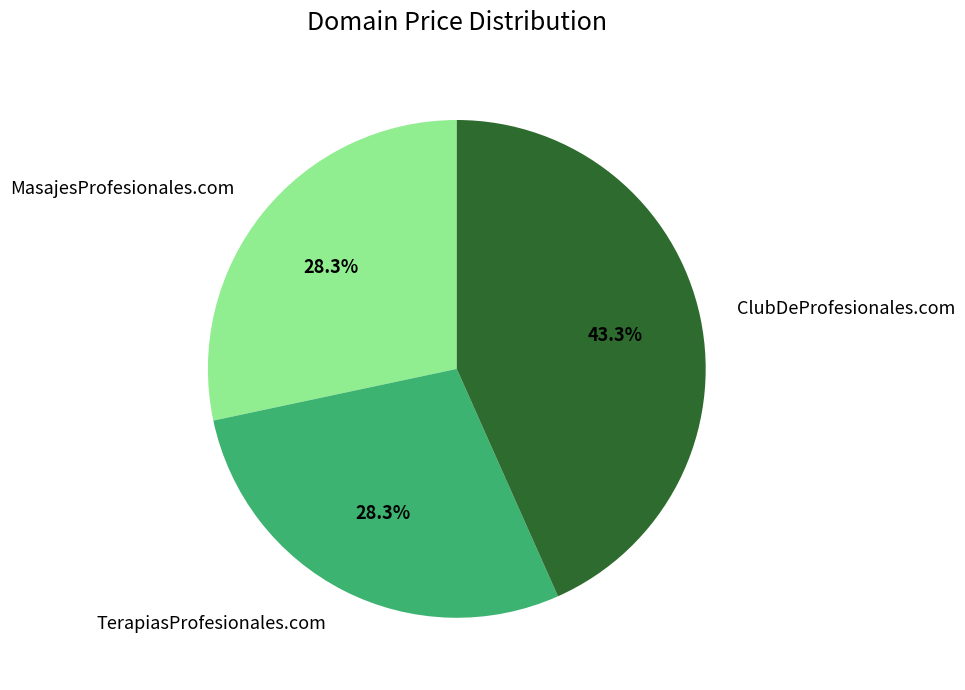

To the nearest percent, what is the average slice percentage?

33%